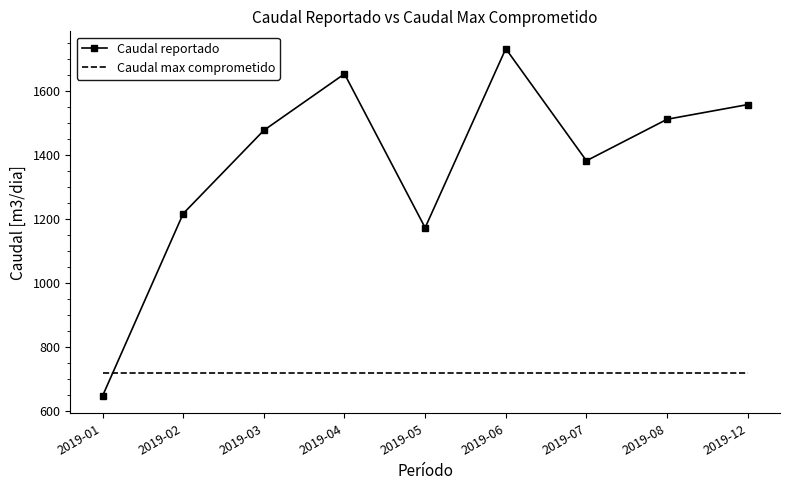

Rank the series by their maximum value, from highest to lowest.

Caudal reportado, Caudal max comprometido